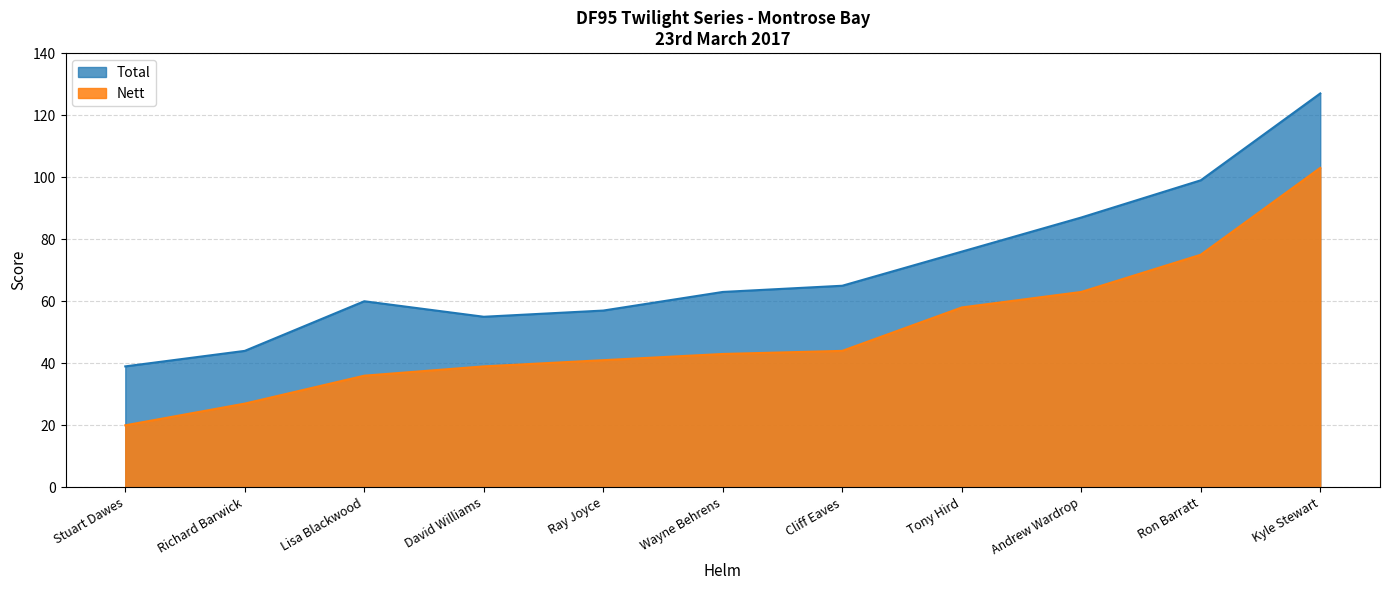

At which category is the sum across all series the highest?

Kyle Stewart